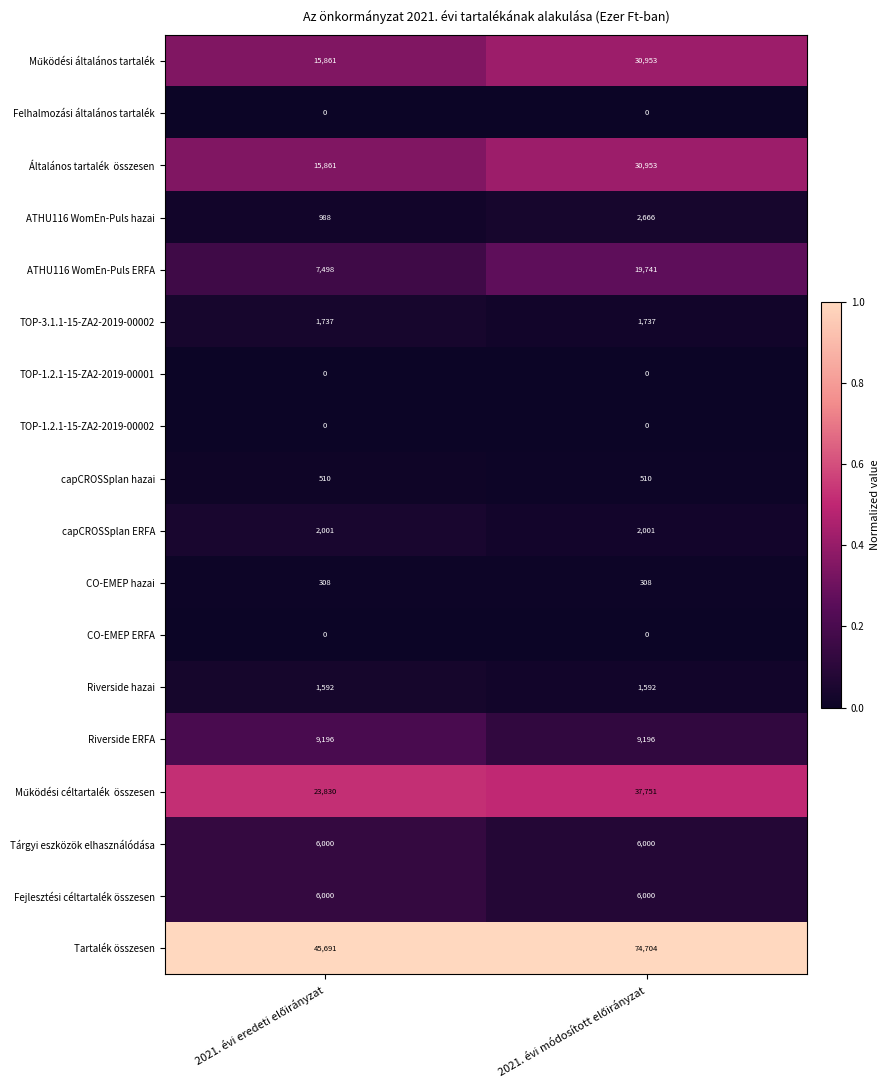

Which series has the largest range (max minus min)?

Tartalék összesen